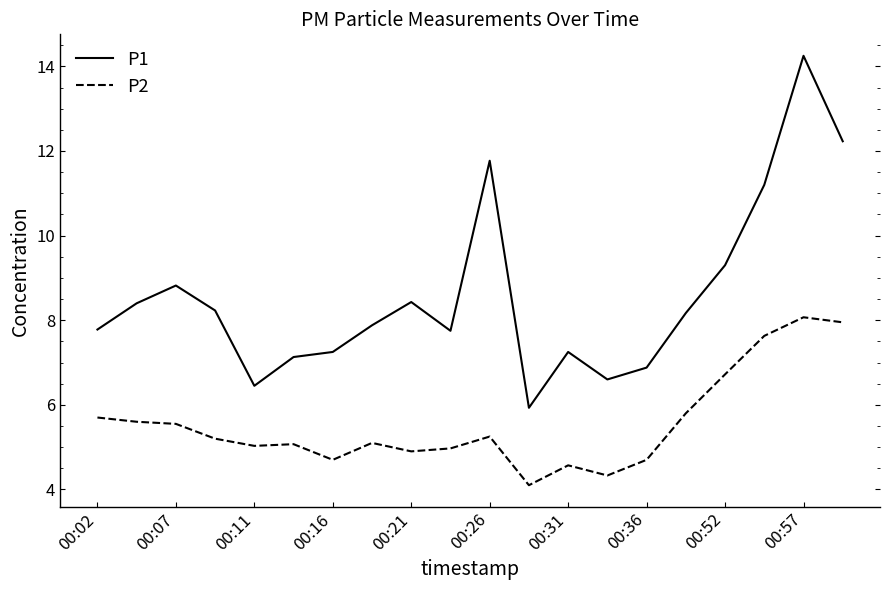

What is the maximum value for P2?

8.1